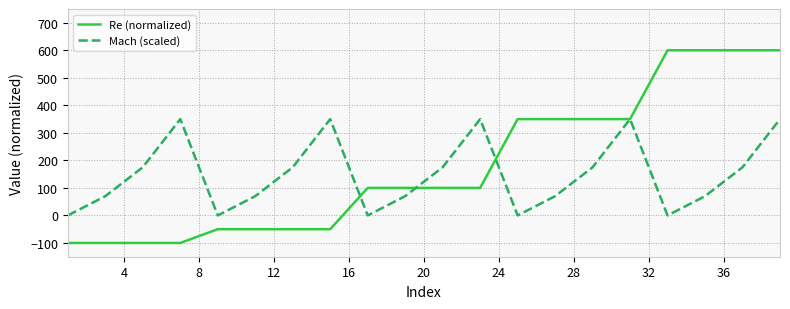

In Mach (scaled), how many points are lower than both neighbors (excluding endpoints)?

4